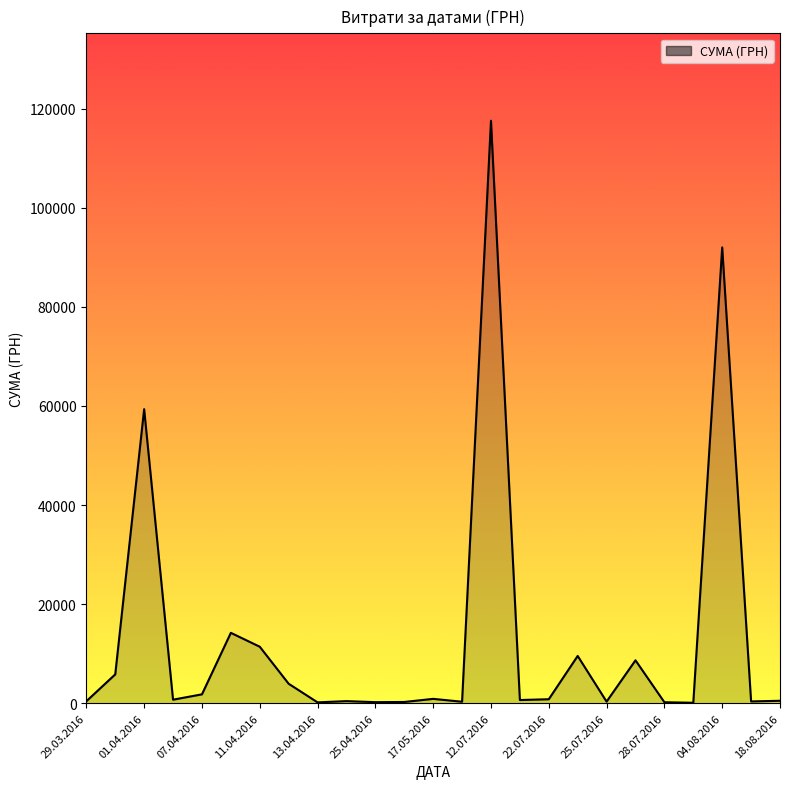

What is the difference between the maximum and minimum values?

117471.0